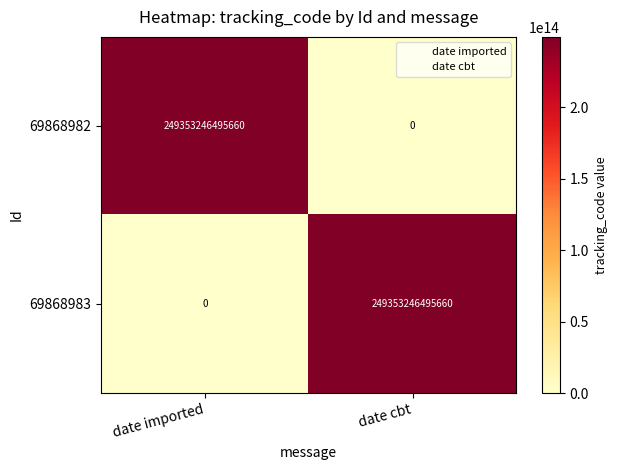

What is the difference between the maximum and minimum values in the 69868982 series?

249353246495660